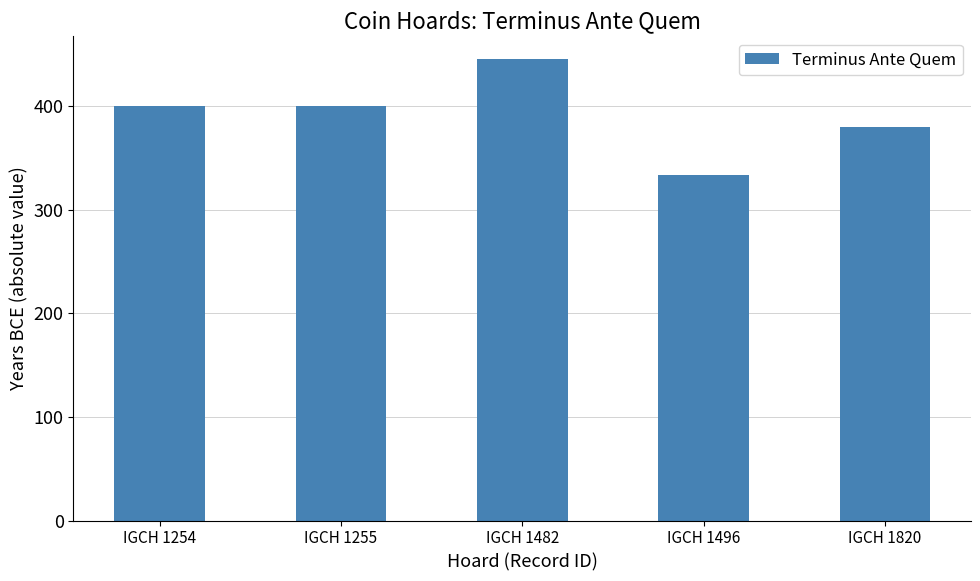

Is it true that the value at IGCH 1255 is 105?

False